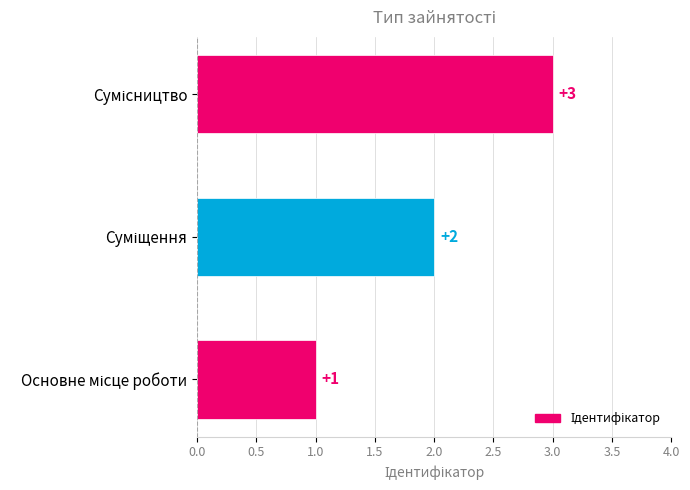

Count the values in the range 1 to 3.

3